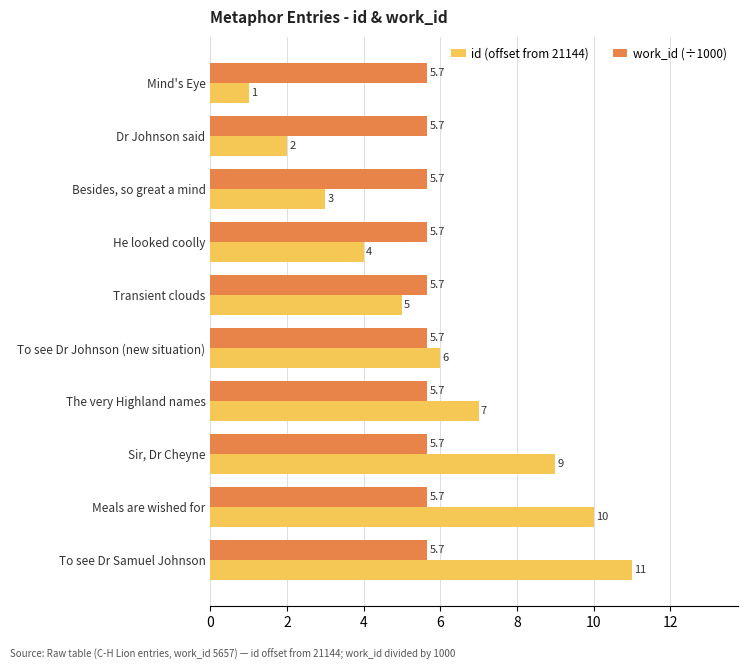

What is the difference between the second highest and minimum values in the id (offset from 21144) series?

9.0